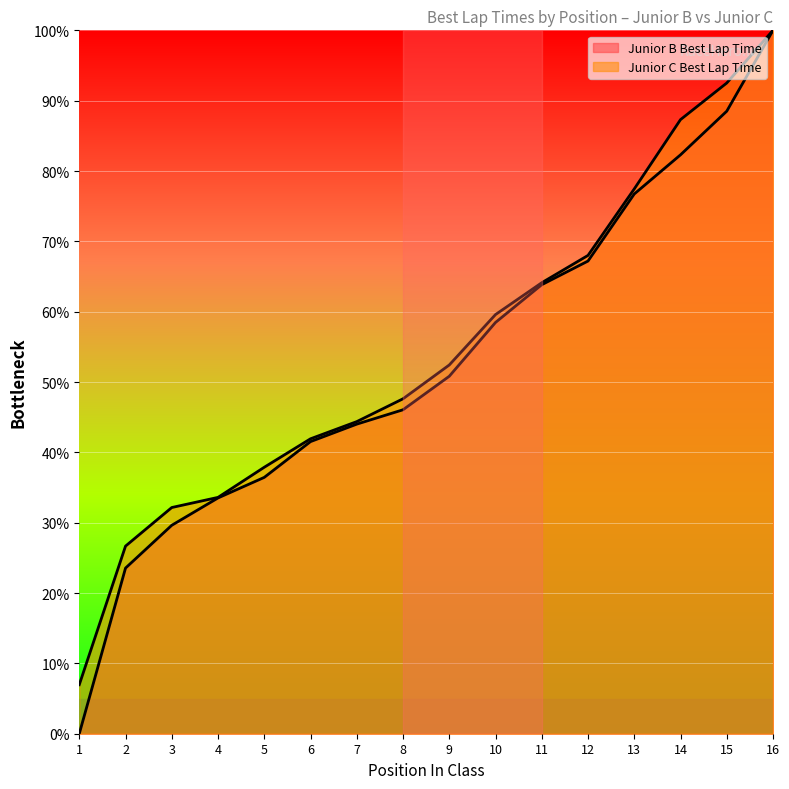

True or false: Junior C Best Lap Time and Junior B Best Lap Time cross at least once.

False